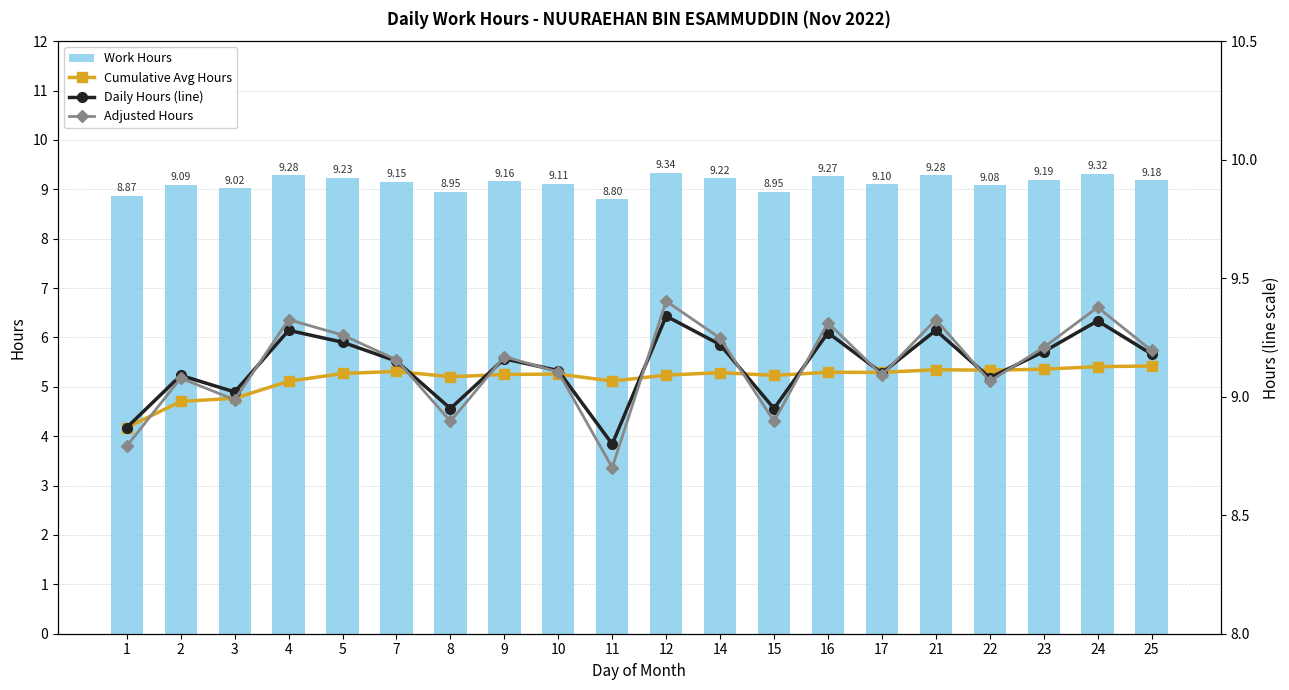

Which has a higher value, 14 or 22?

14